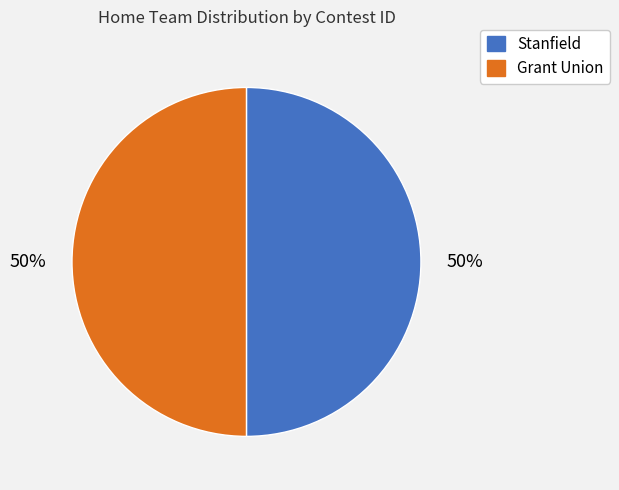

Is the sum of Grant Union and Stanfield greater than half?

Yes